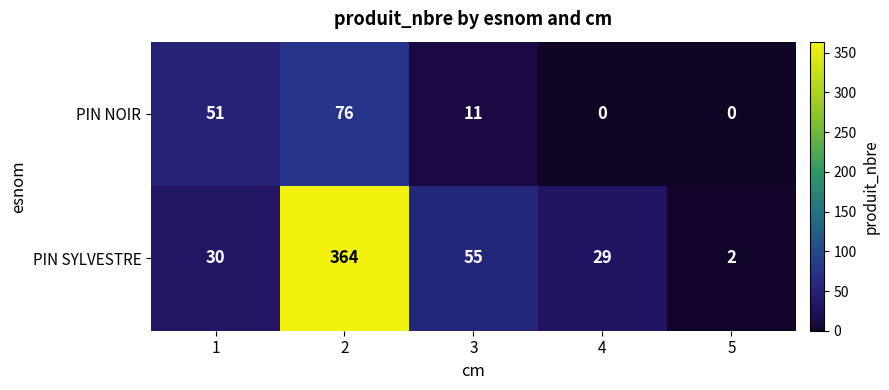

Reading left to right, extract all data points from this chart.

PIN NOIR: 1=51	2=76	3=11	4=0	5=0
PIN SYLVESTRE: 1=30	2=364	3=55	4=29	5=2